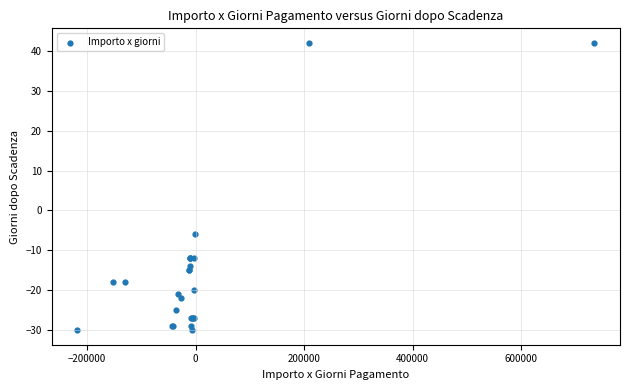

What Y value in the scatter plot is closest to 6?

-6